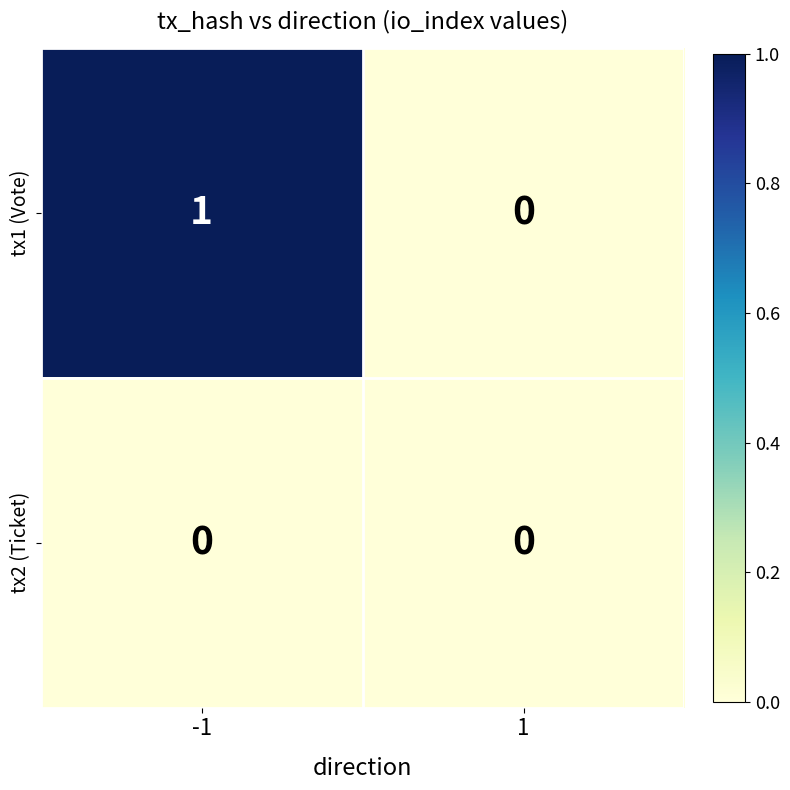

The value of tx1 (Vote) at 1 is 0. True or false?

True